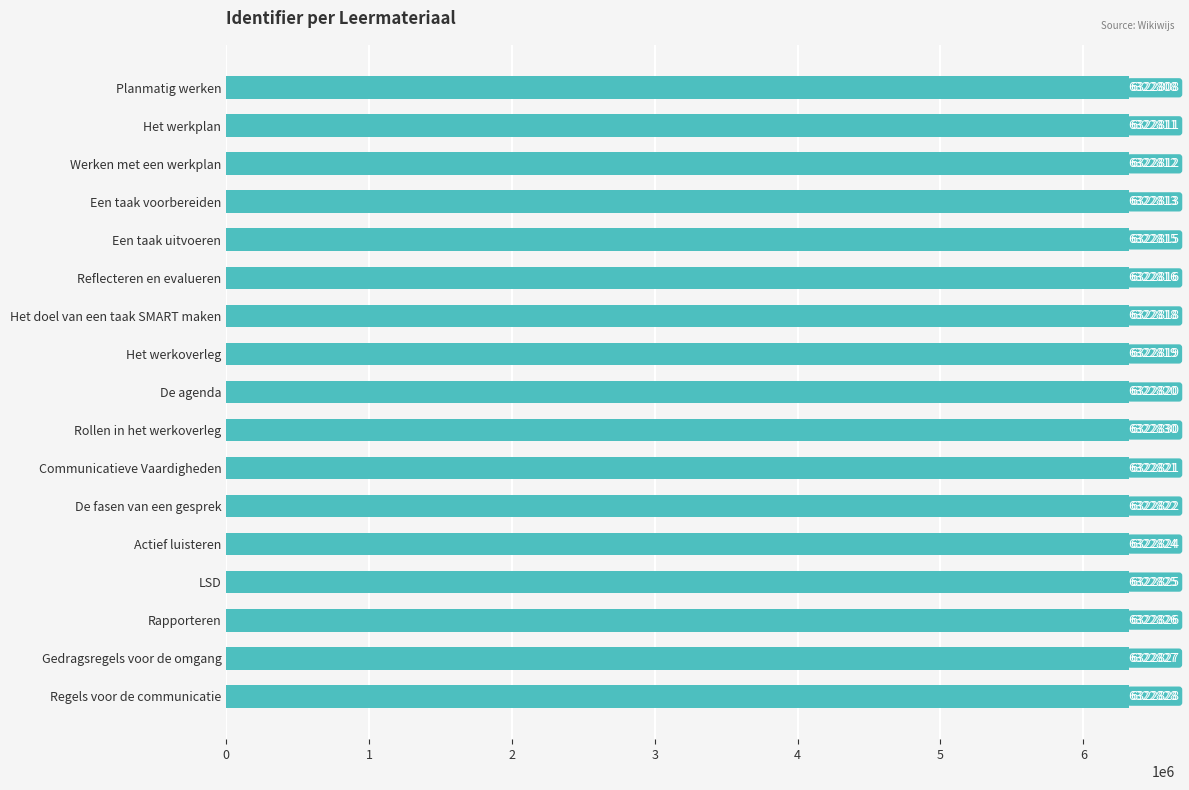

How many series are shown in this chart?

1